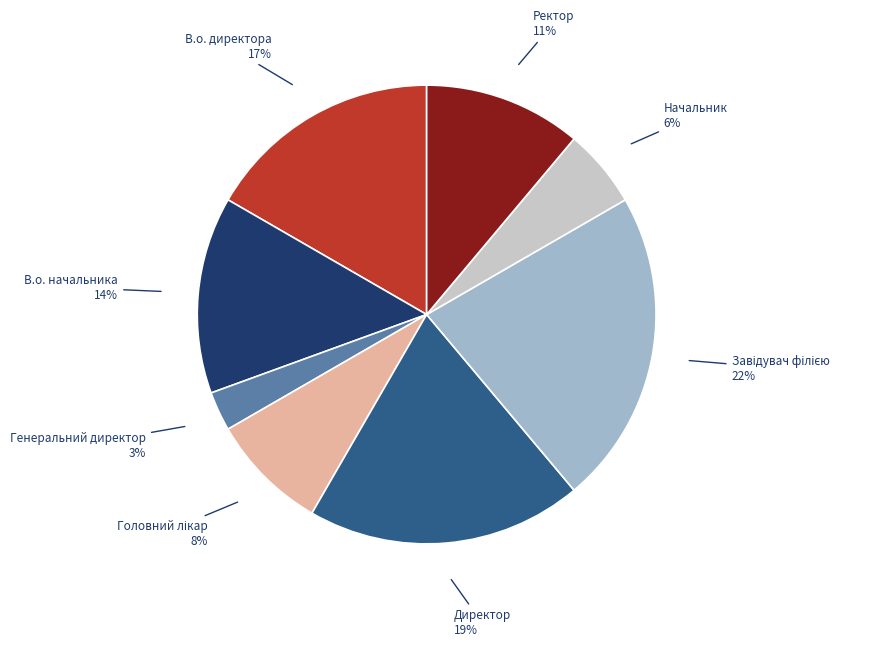

Is there any slice that represents more than half of the pie?

No